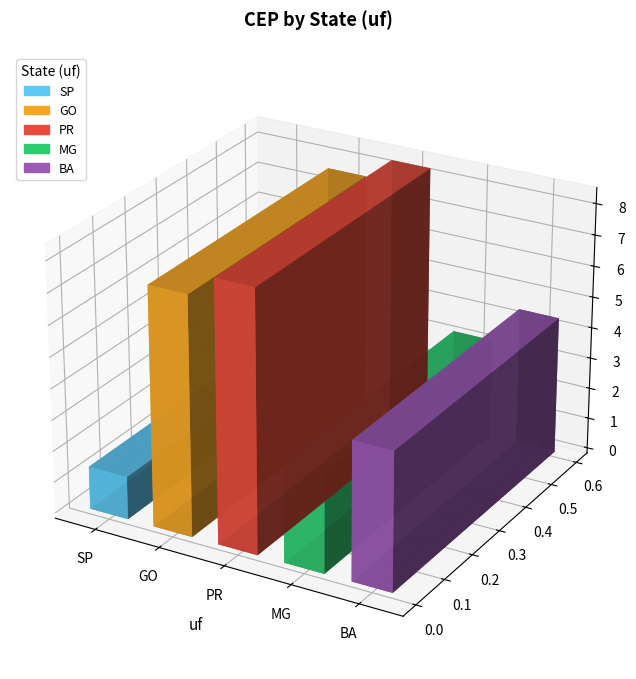

What is the difference between the second highest and minimum values?

62660000